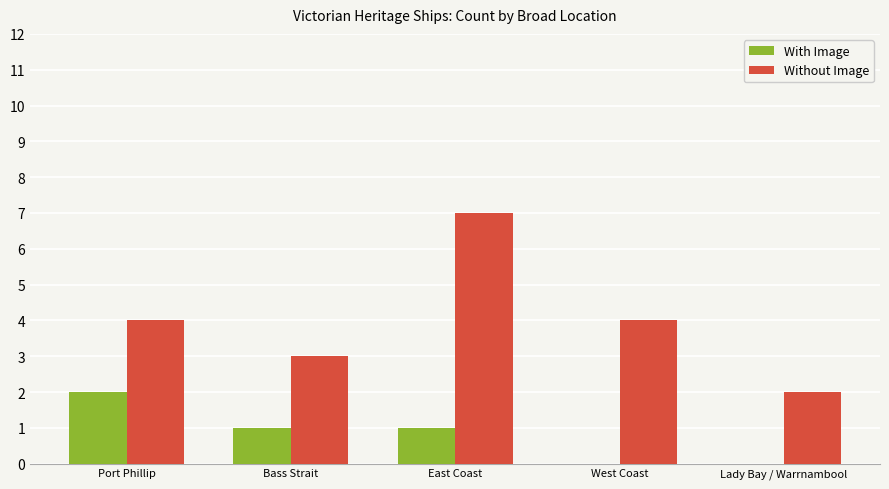

True or false: With Image has a value of 2 at Port Phillip.

True